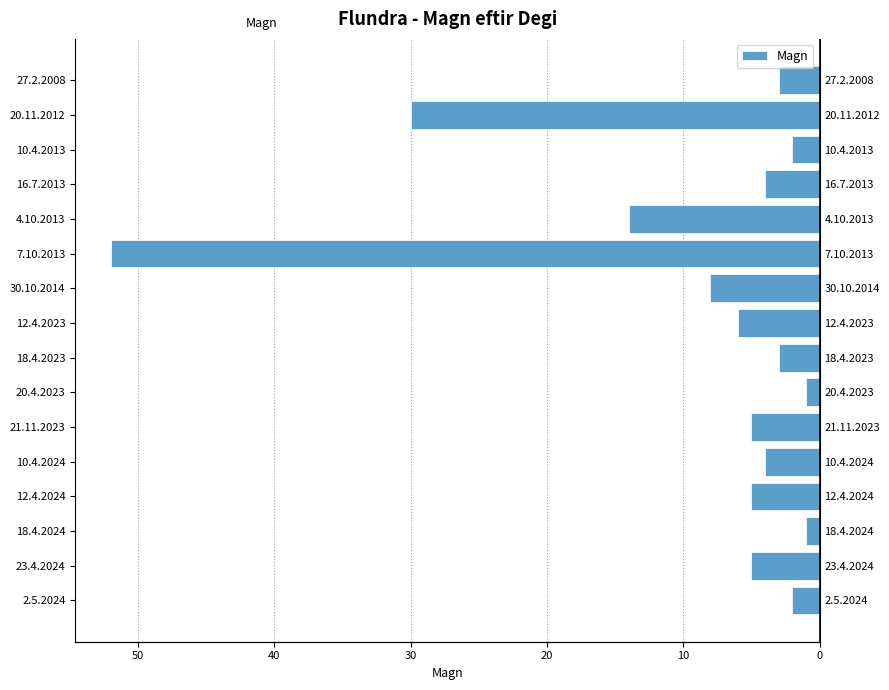

How many categories are shown in the chart?

16